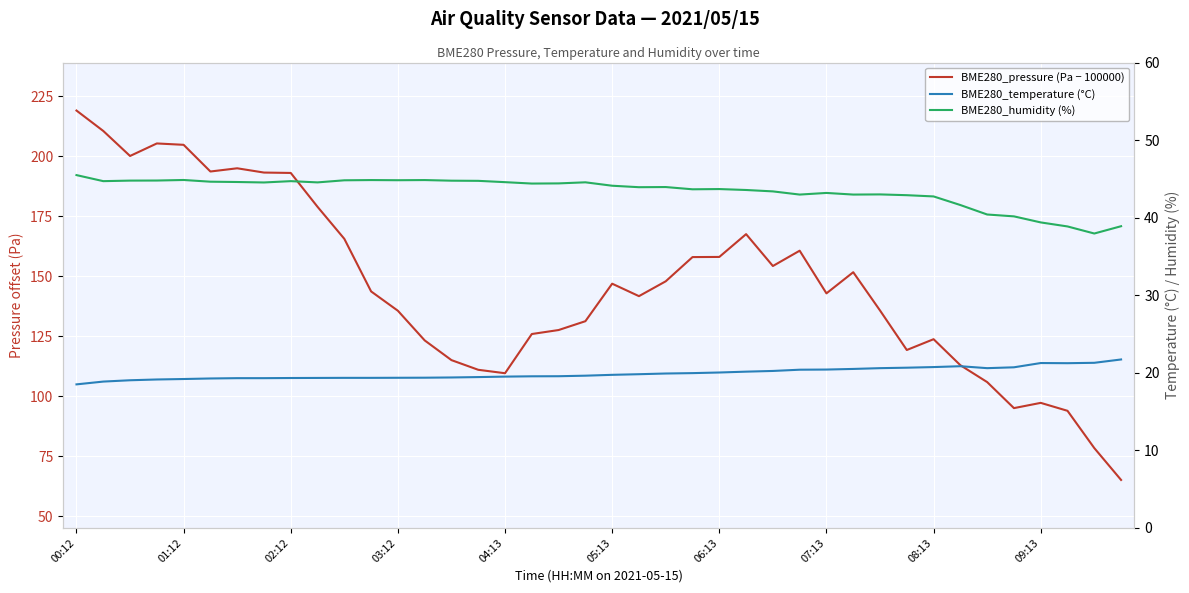

What is the average value of the BME280_humidity (%) series?

43.4